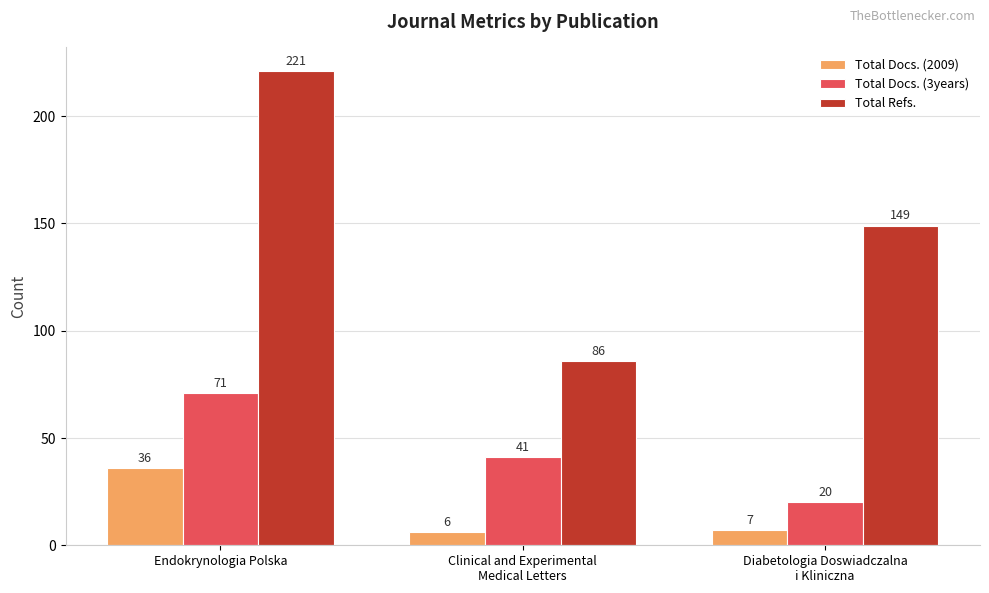

What is the total value across all series at Clinical and Experimental
Medical Letters?

133